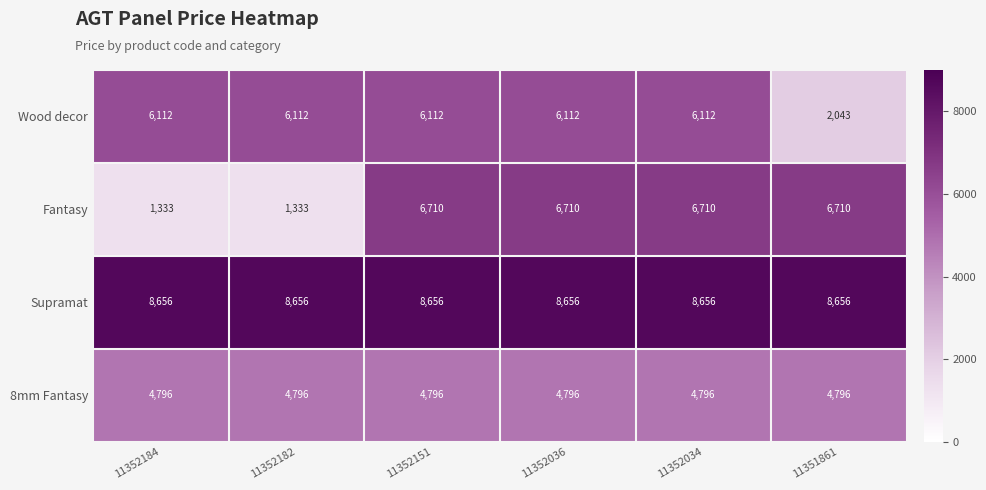

What is the difference between the highest and lowest values at 11352034?

3860